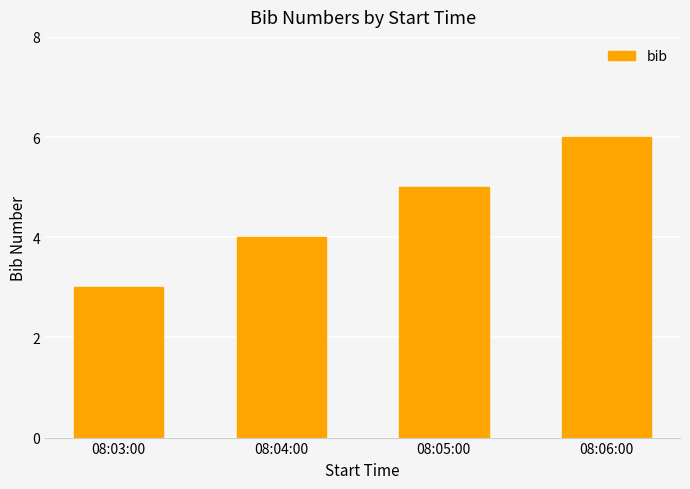

What is the difference between the values at 08:06:00 and 08:05:00?

1